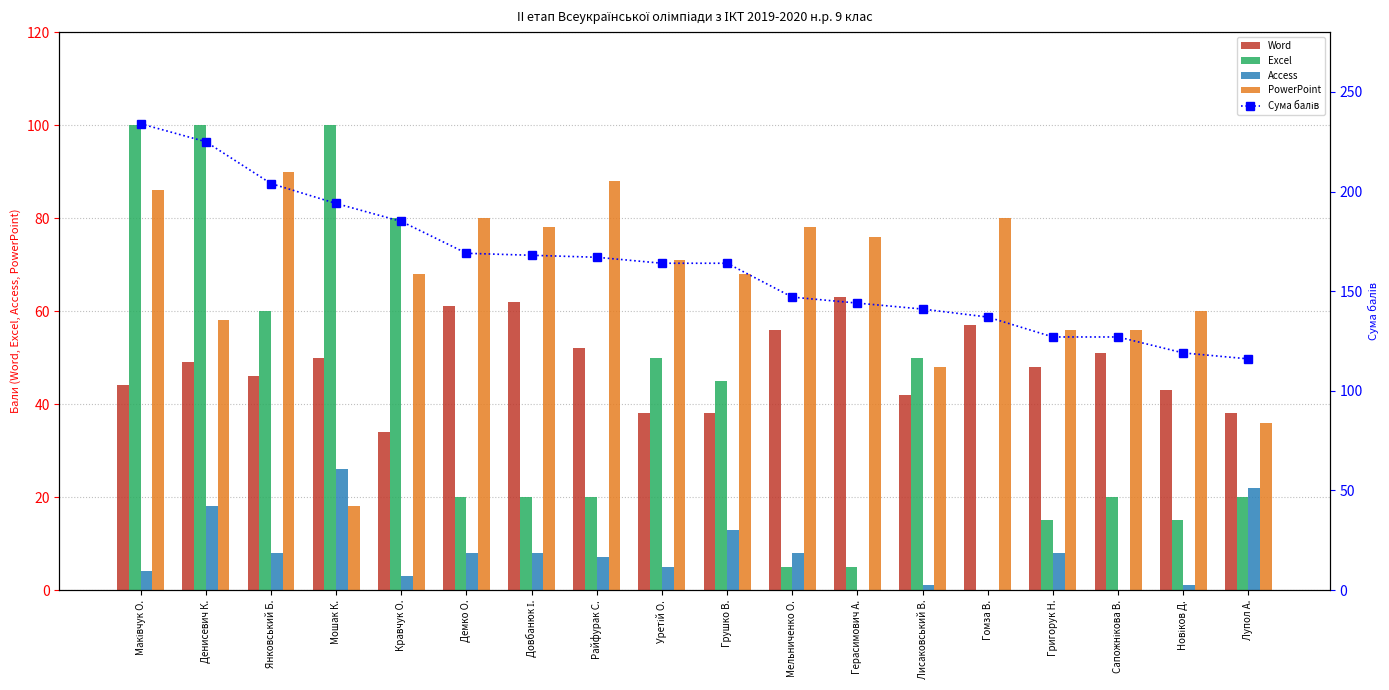

Which series has the largest total across all categories?

Сума балів